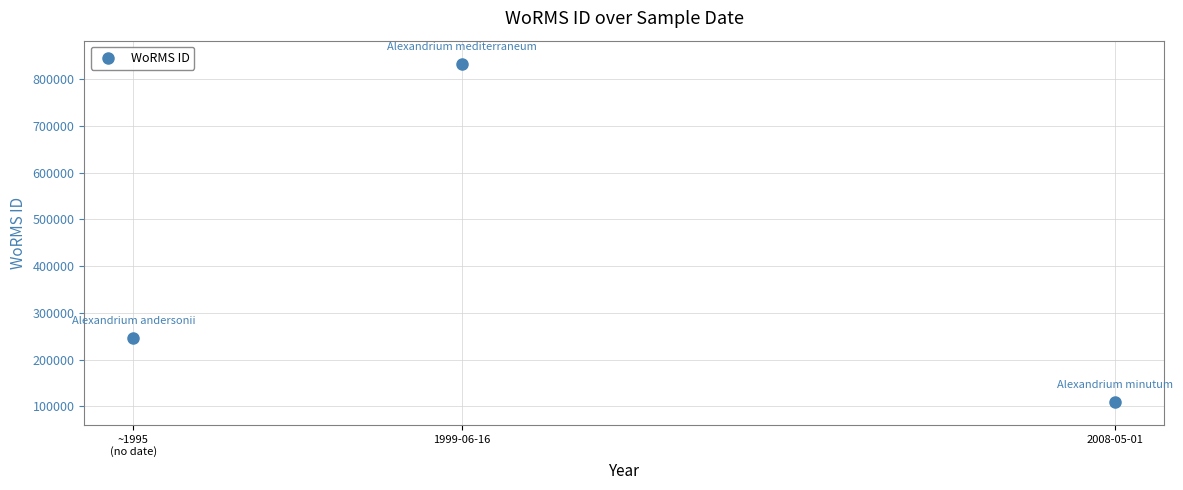

True or false: the data shows 833052 at 1999-06-16.

True